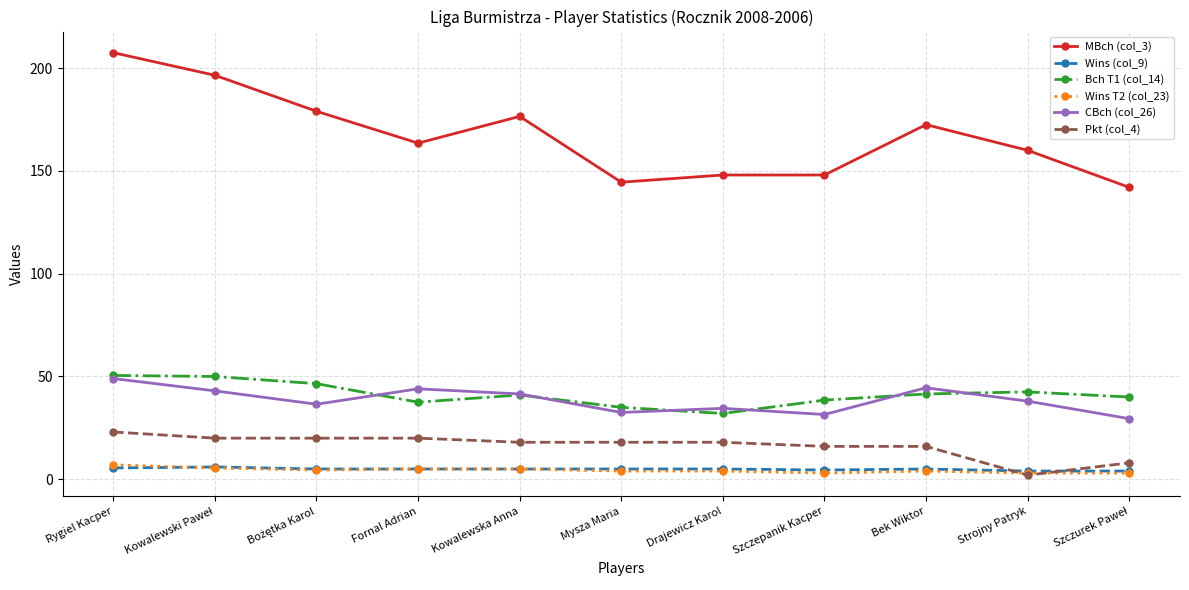

True or false: CBch (col_26) and Wins (col_9) cross at least once.

False